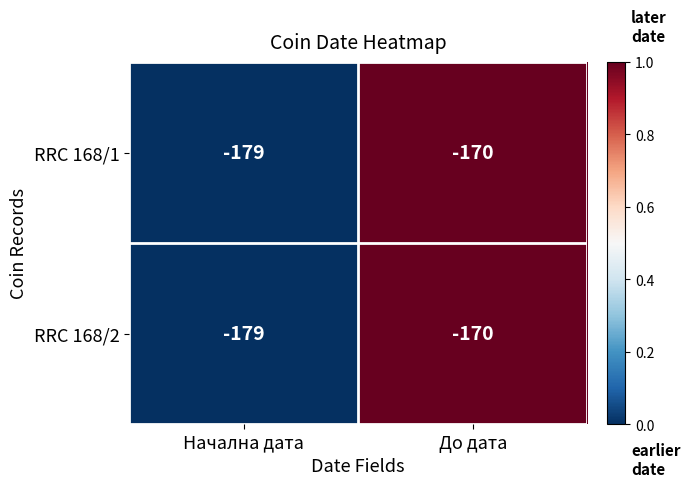

Read the RRC 168/2 value at Начална дата.

-179